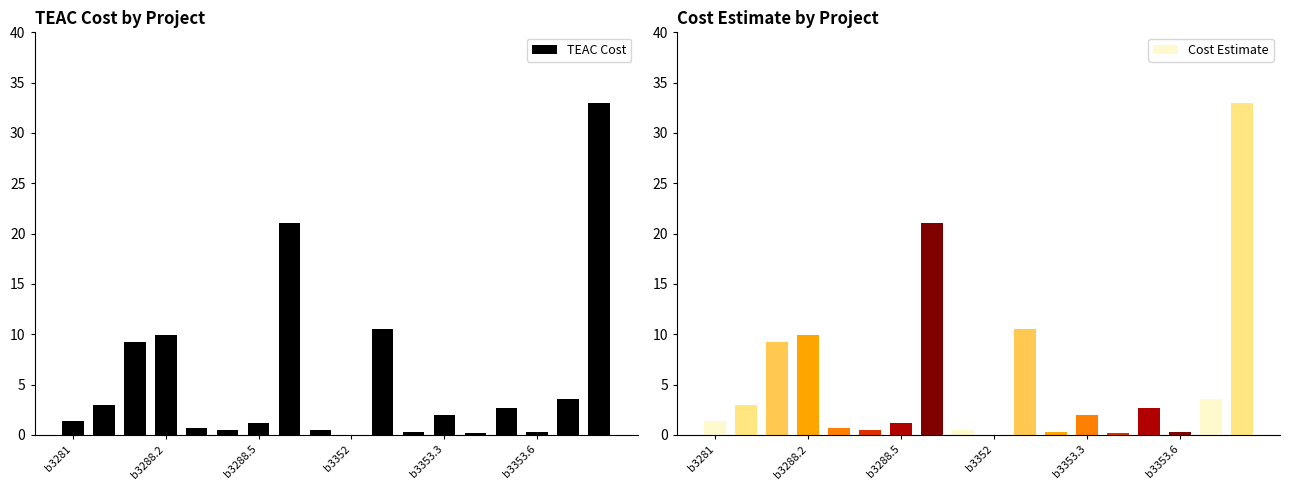

What value does the TEAC Cost series have at b3288.5?

1.2